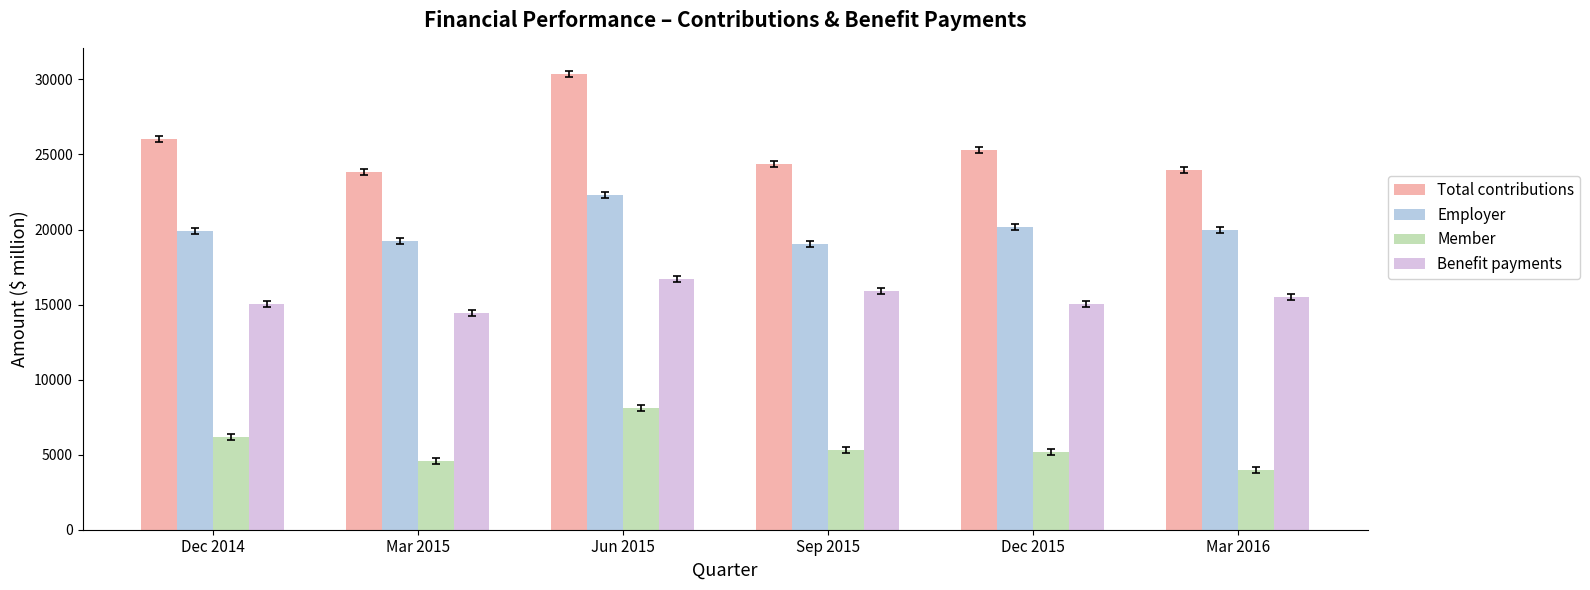

What value does the Member series have at Dec 2014, to the nearest 50?

6150